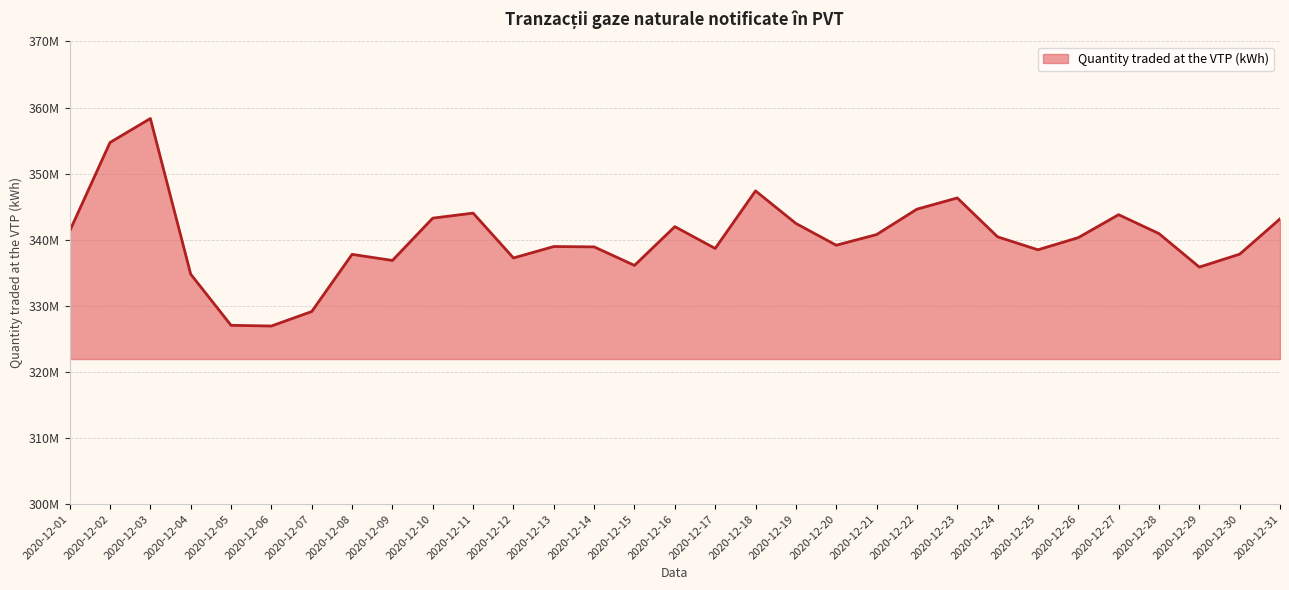

How many interior local valleys (lower than both neighbors) does the data have?

8